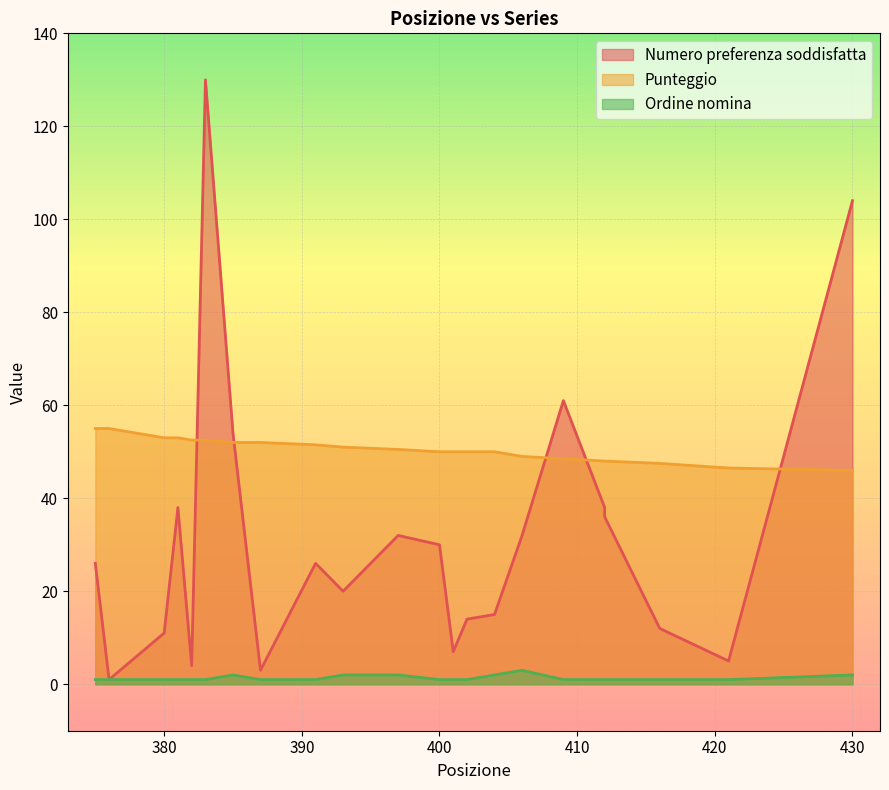

At which category is the sum across all series the highest?

383